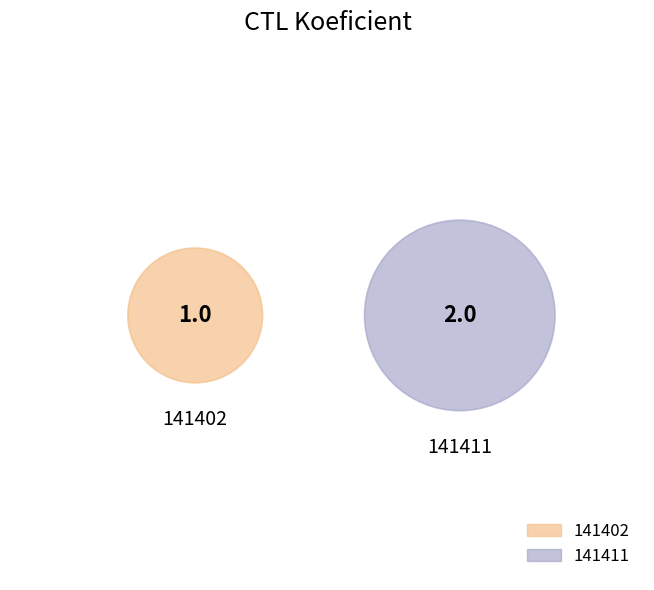

What portion of the pie excludes 141402?

66.7%